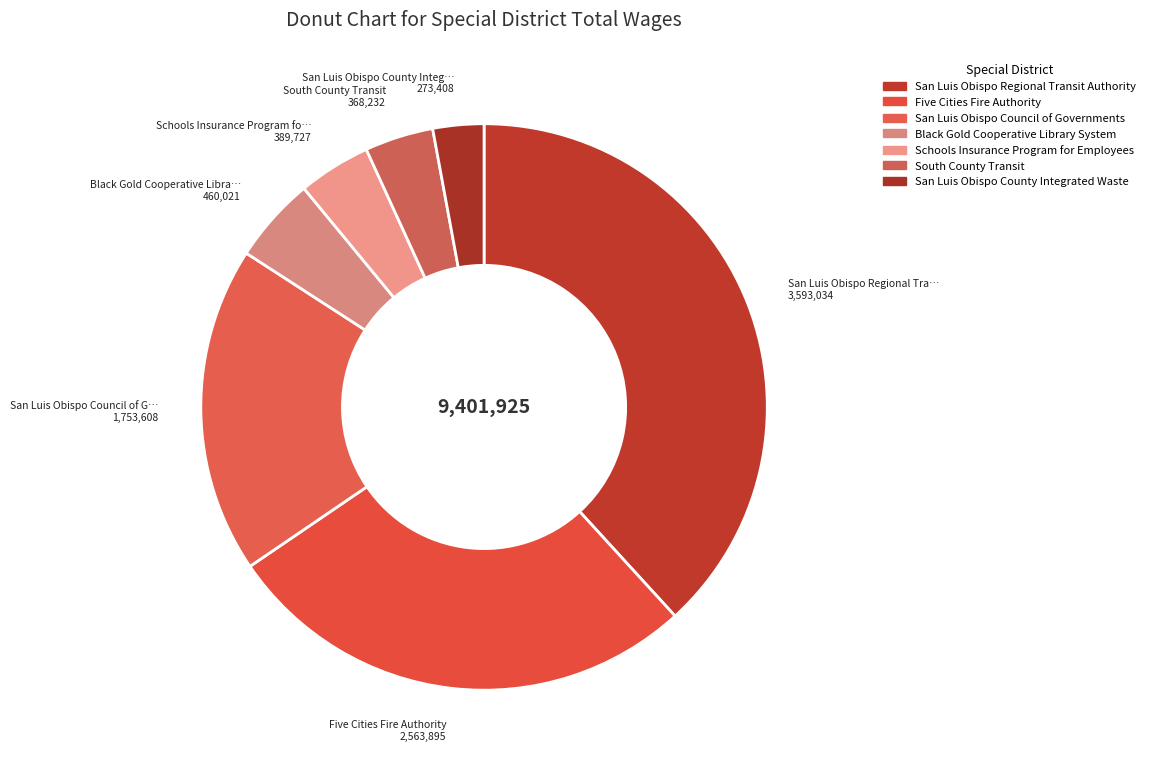

To the nearest percent, what is the combined percentage of South County Transit and Five Cities Fire Authority?

31%